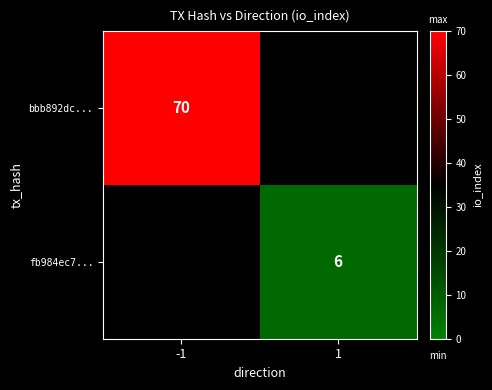

The value of fb984ec7... at 1 is 6. True or false?

True